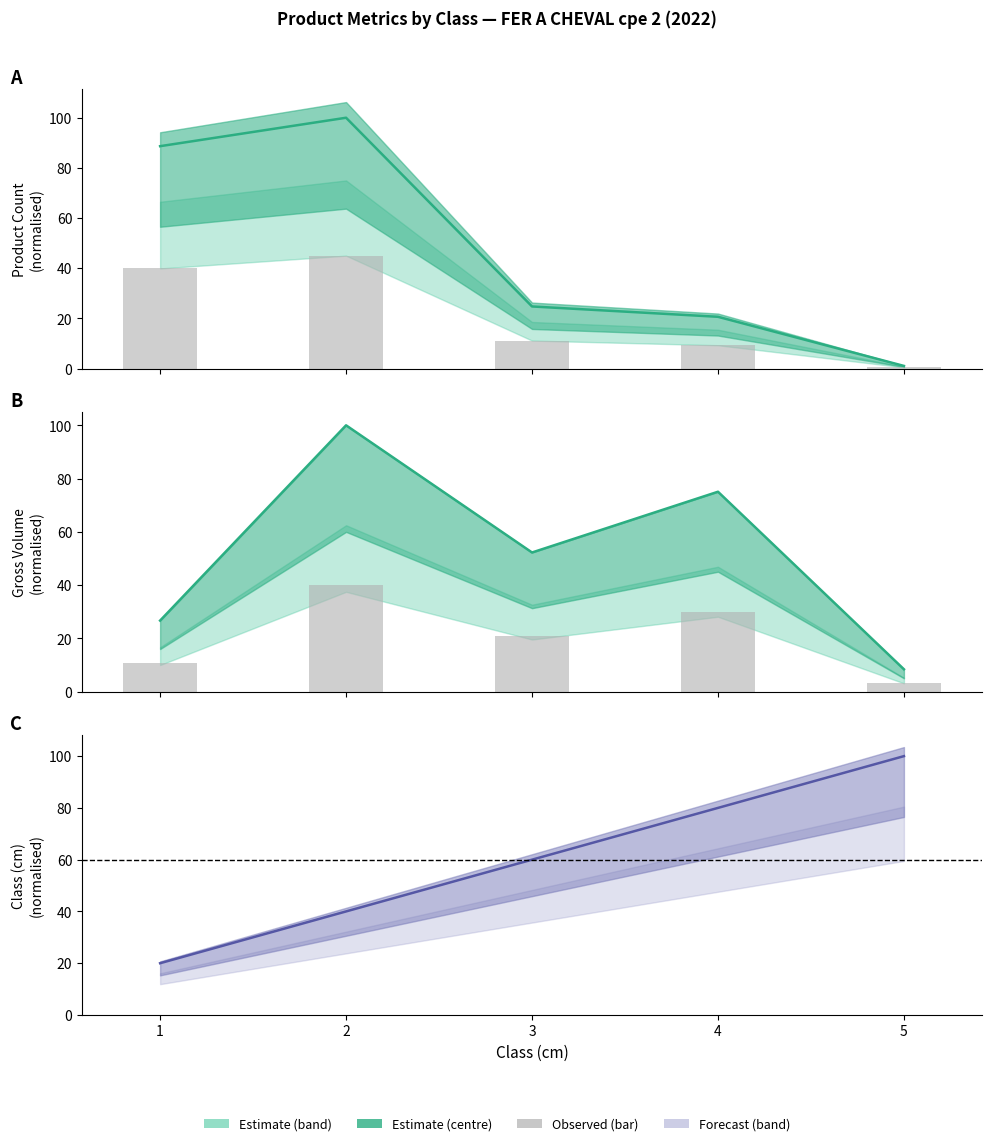

At which category does the chart reach its peak across all series?

5